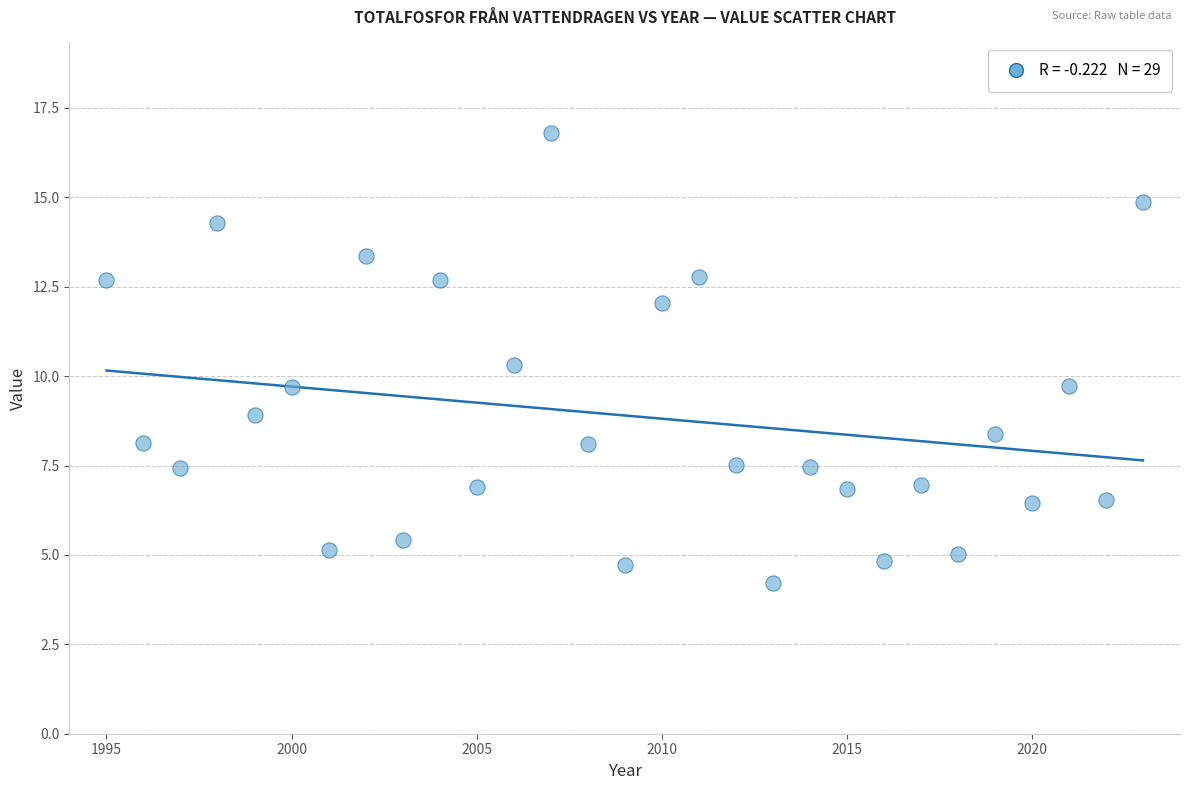

What is the range of Y values (max minus min)?

12.6